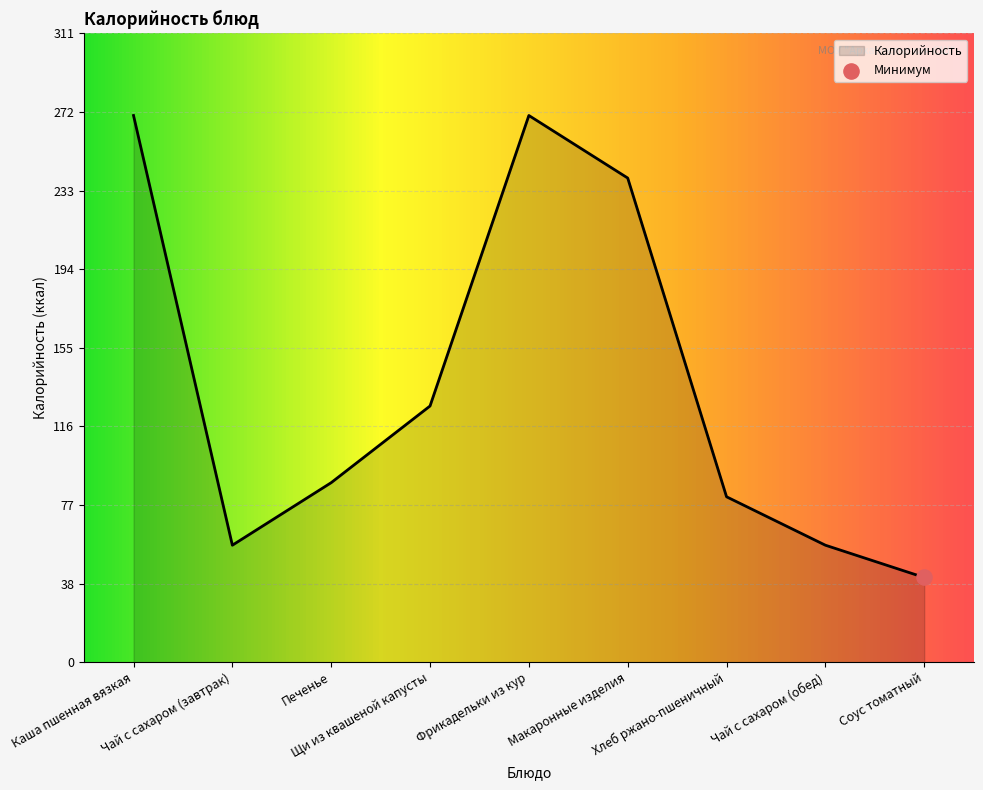

Approximately how many times larger is the value at Фрикадельки из кур compared to Печенье?

3.0